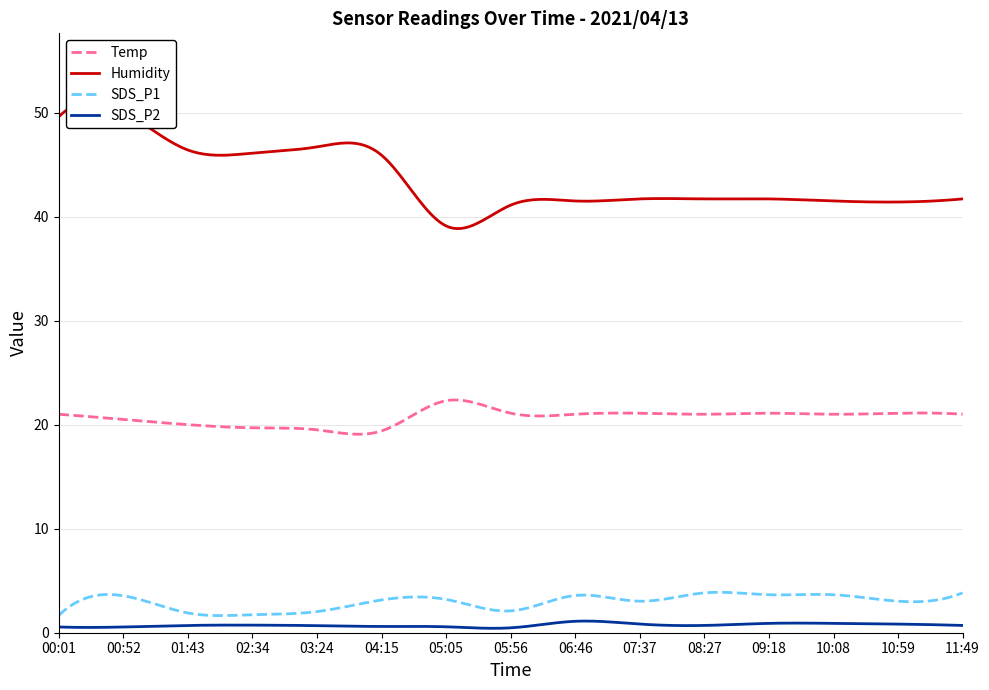

What position from the left is 10:08?

13